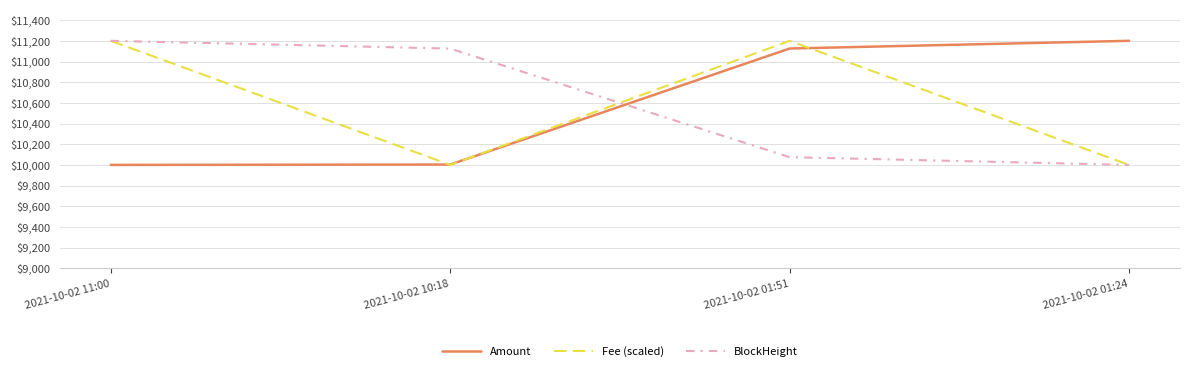

Does the chart display data point markers on the line(s)?

No